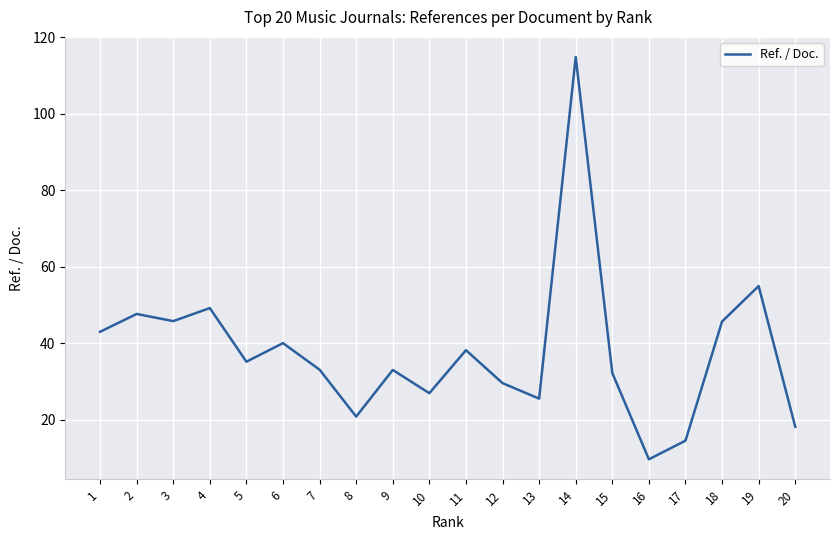

What is the maximum value shown in the chart?

114.9